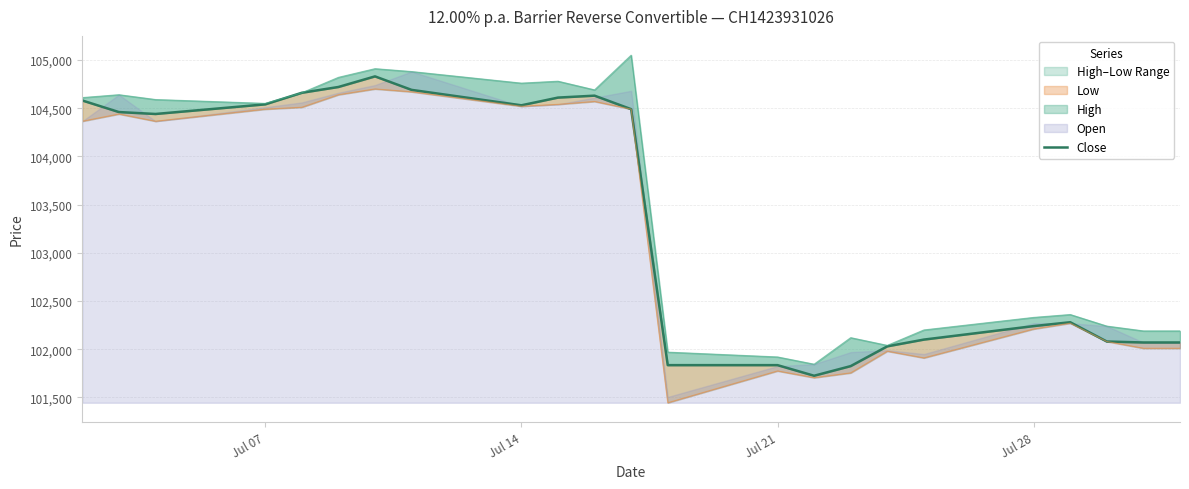

How many data points are above 104440?

11